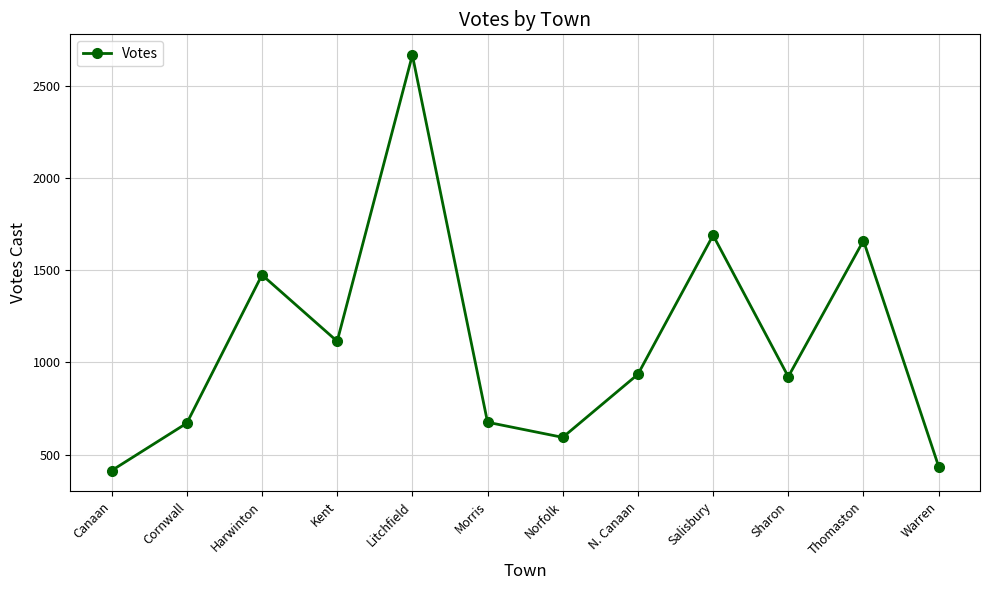

How many distinct data groups are displayed?

1